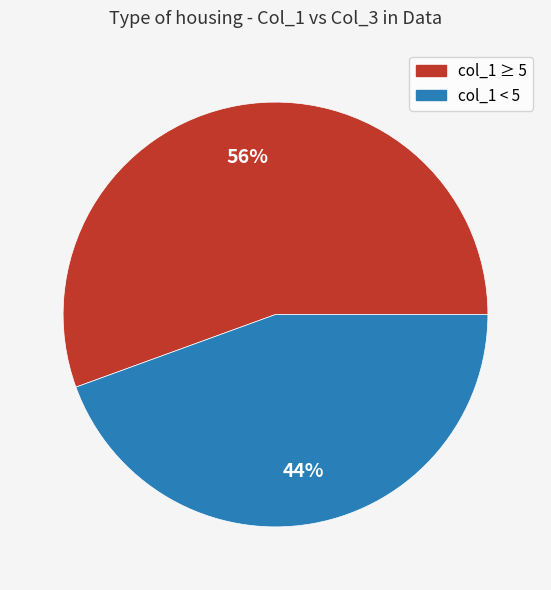

Is there any slice that represents more than half of the pie?

Yes